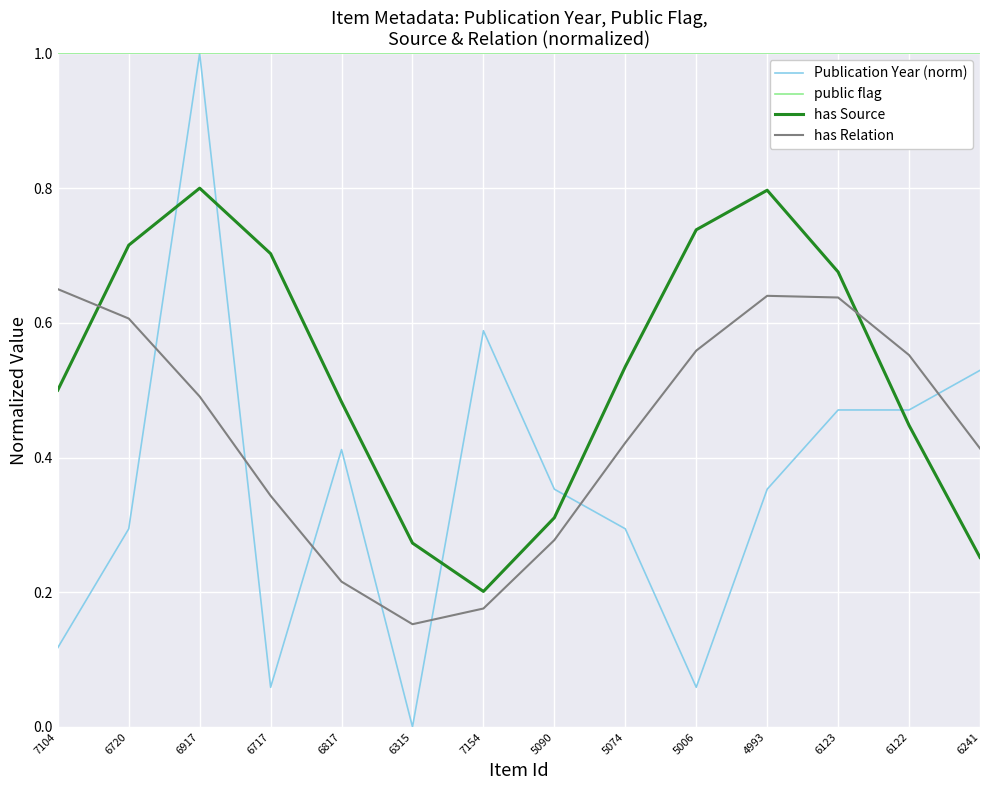

Is the value of has Source at 6241 greater than the value of Publication Year (norm) at 6717?

Yes